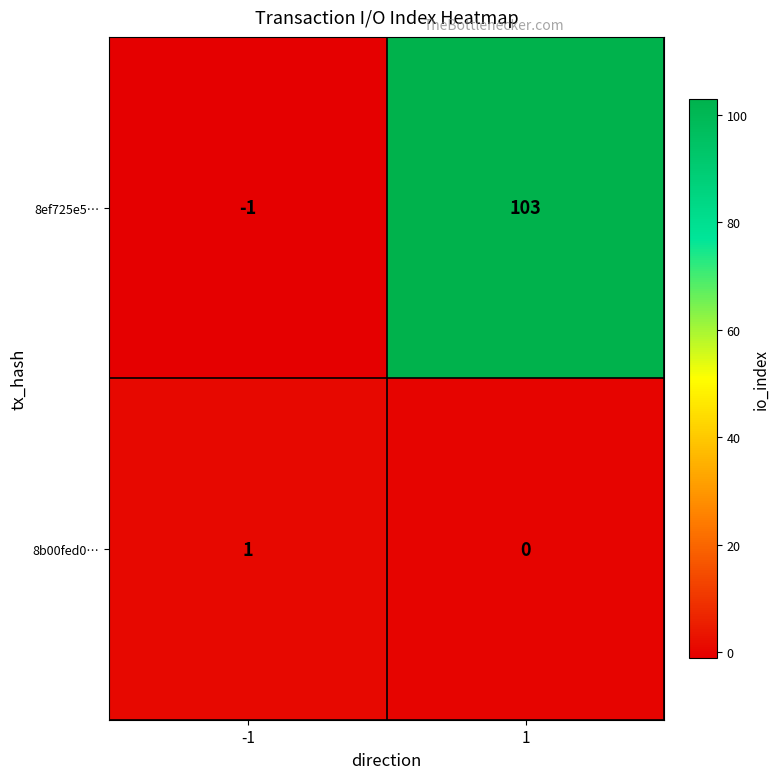

What is the minimum value shown in the chart?

-1